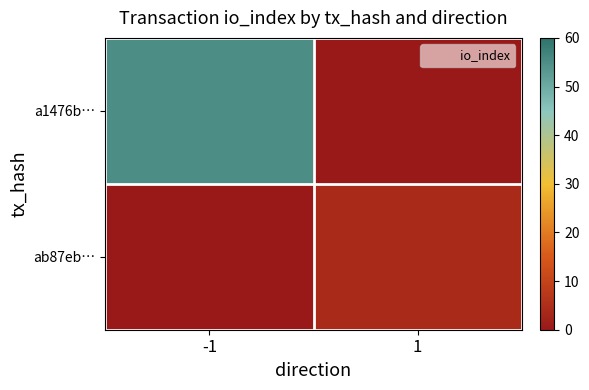

What is the total value across all series at 1?

4